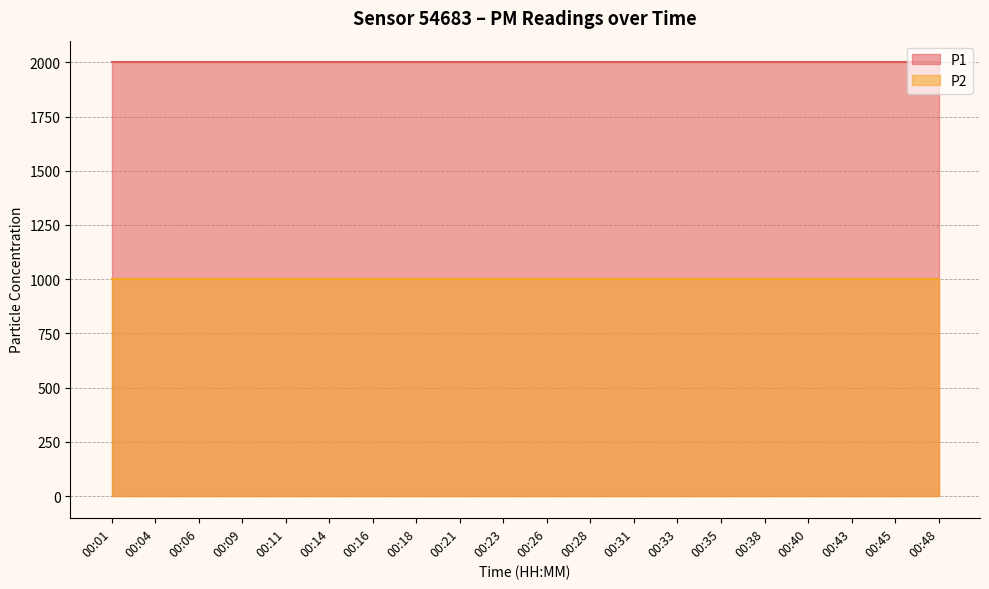

The P2 series shows 1368.3 at 00:14. True or false?

False